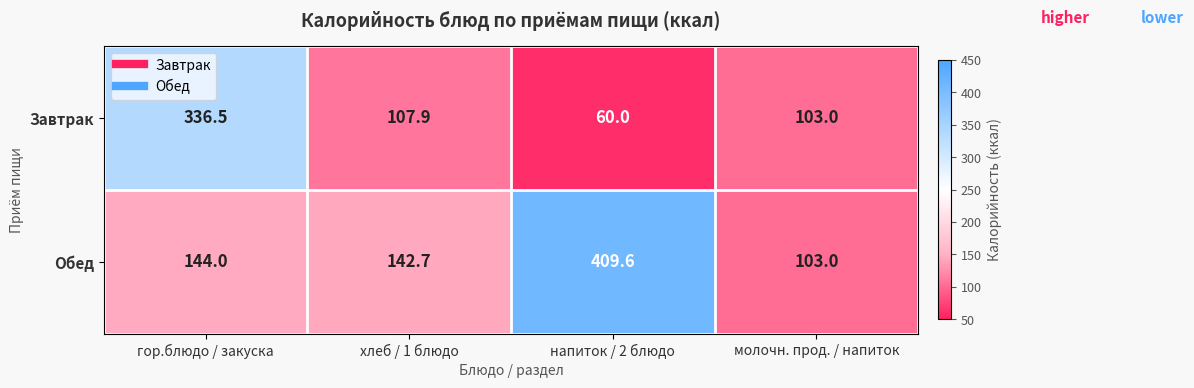

At which label is Обед closest to 256?

гор.блюдо / закуска